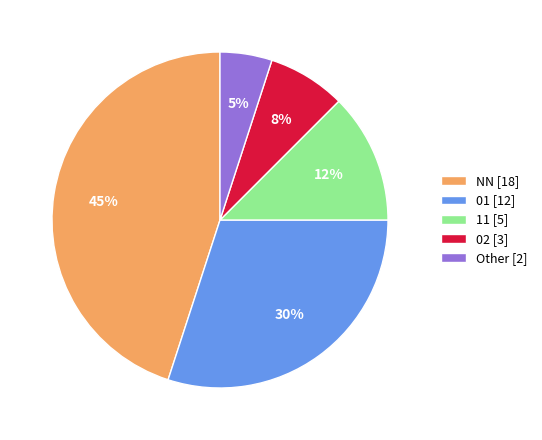

True or false: 11 [5] accounts for 12% of the total.

True